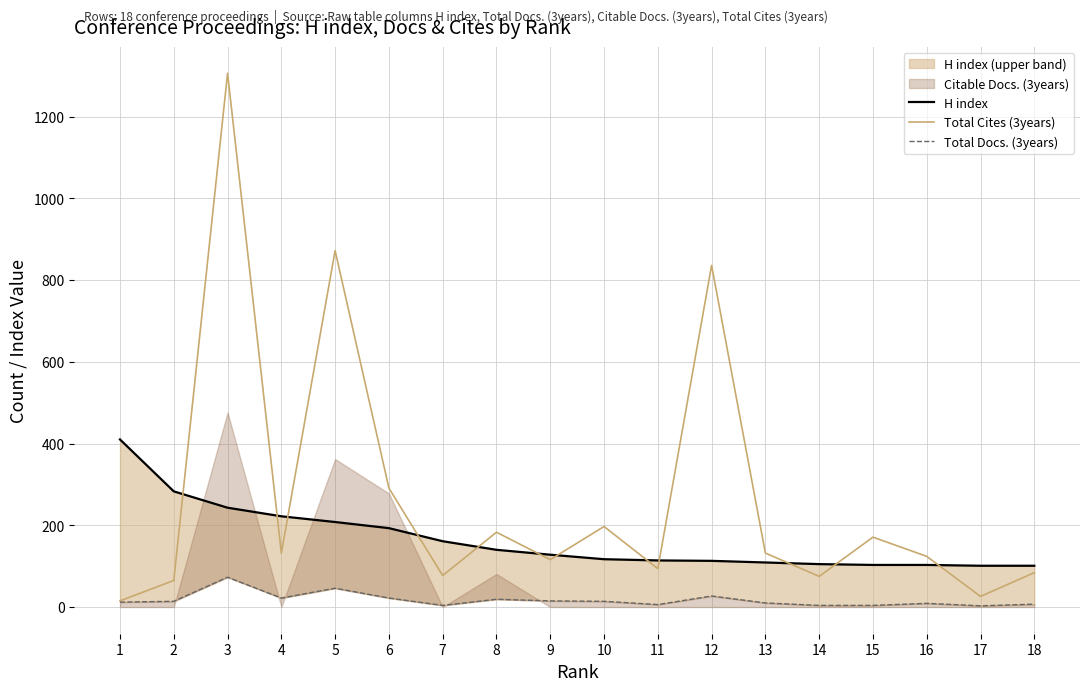

At which label does Total Cites (3years) reach its minimum?

1